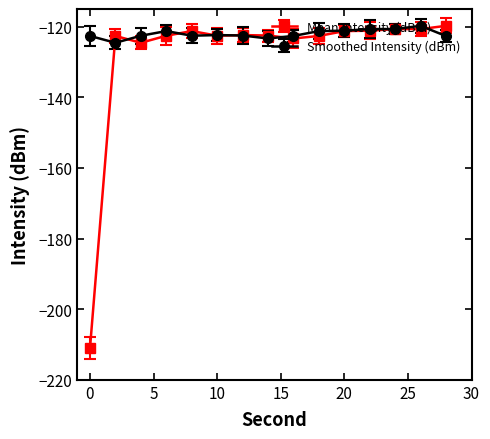

How many categories are shown in the chart?

15